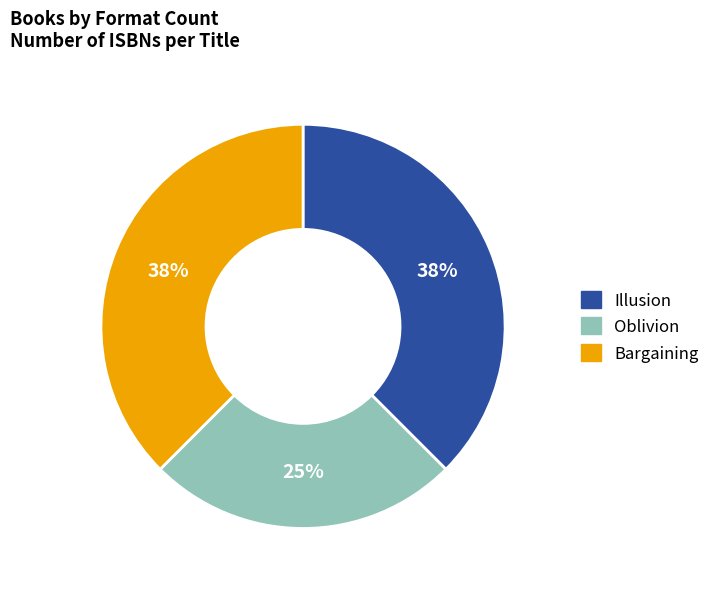

Between Bargaining and Oblivion, which is larger?

Bargaining